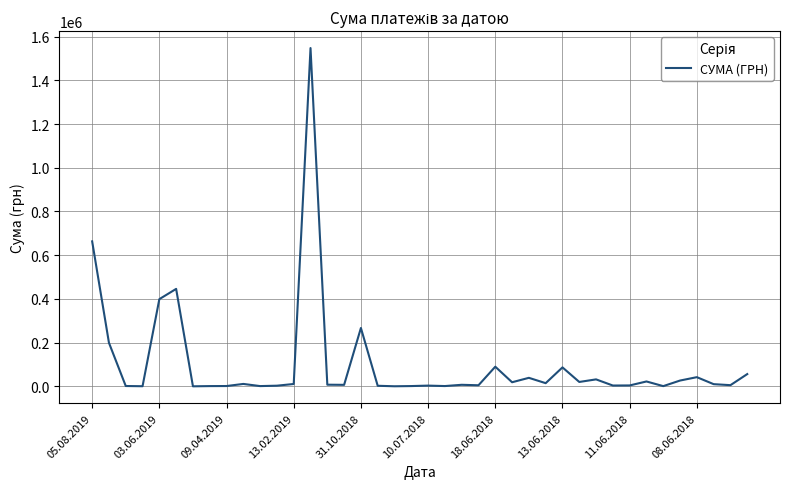

What is the greatest value displayed?

1547860.4